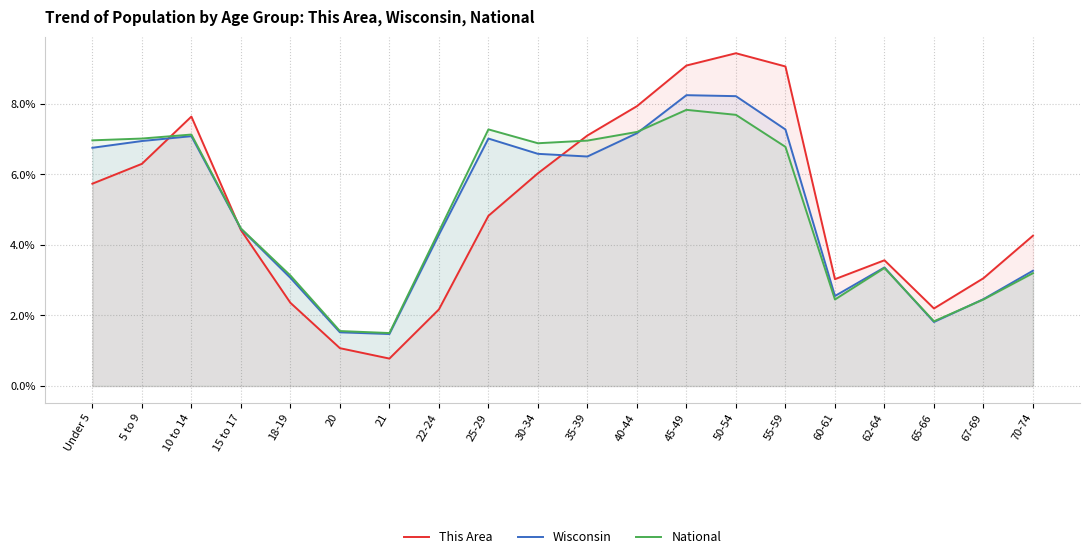

Read the National value at 60-61.

2.5